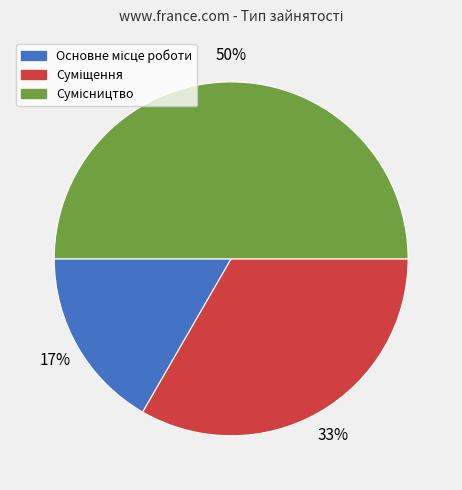

To the nearest percent, what is the average slice percentage?

33%